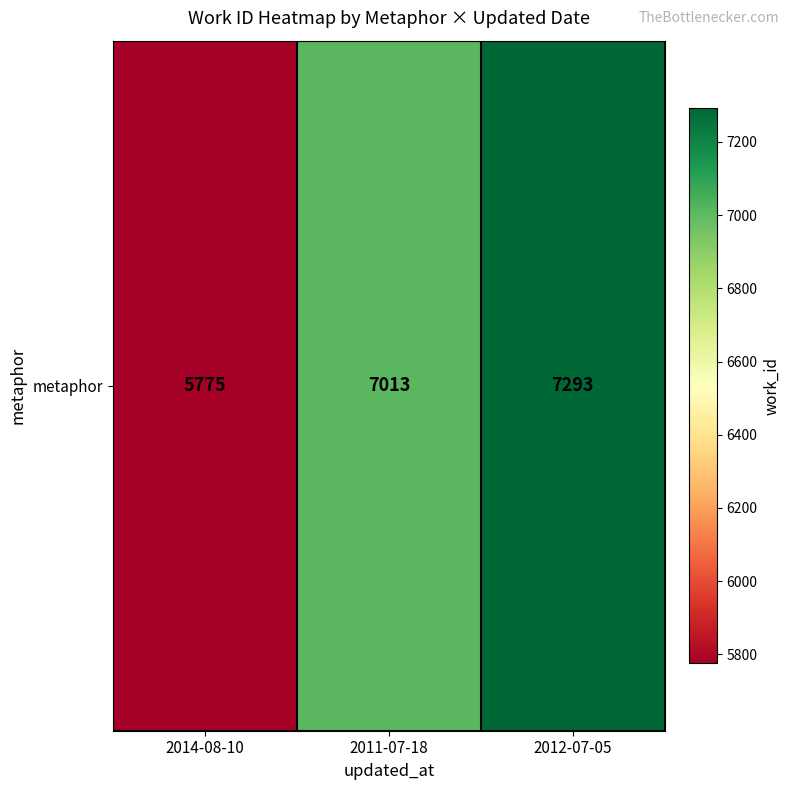

Reading left to right, transcribe all the data shown in this chart.

2014-08-10=5775	2011-07-18=7013	2012-07-05=7293